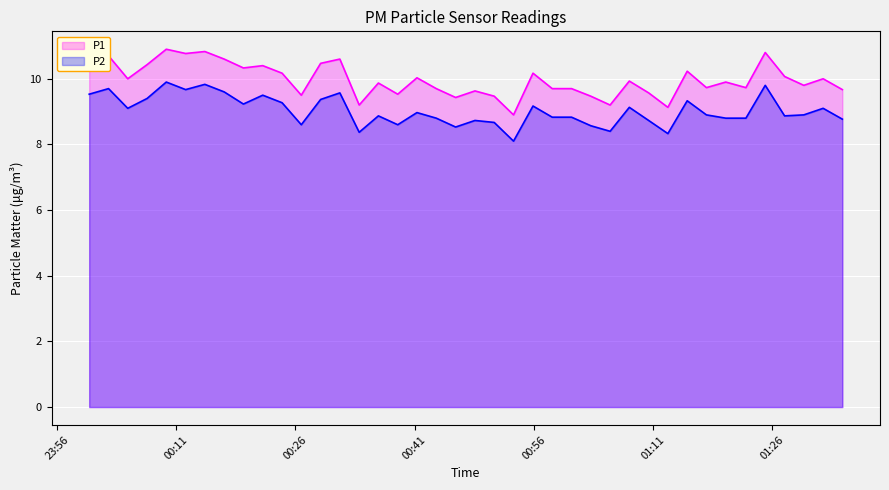

At how many categories does at least one series exceed 9?

39